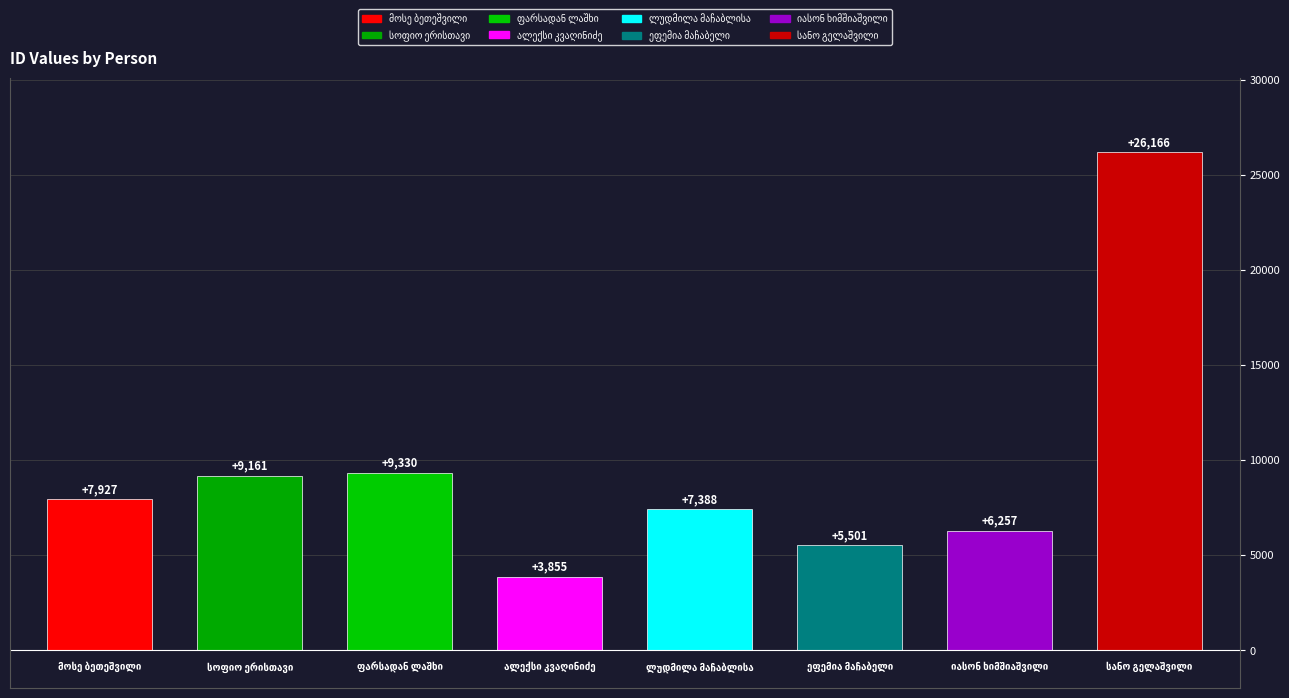

What is the sum of the values at ლუდმილა მაჩაბლისა and ფარსადან ლაშხი?

16718